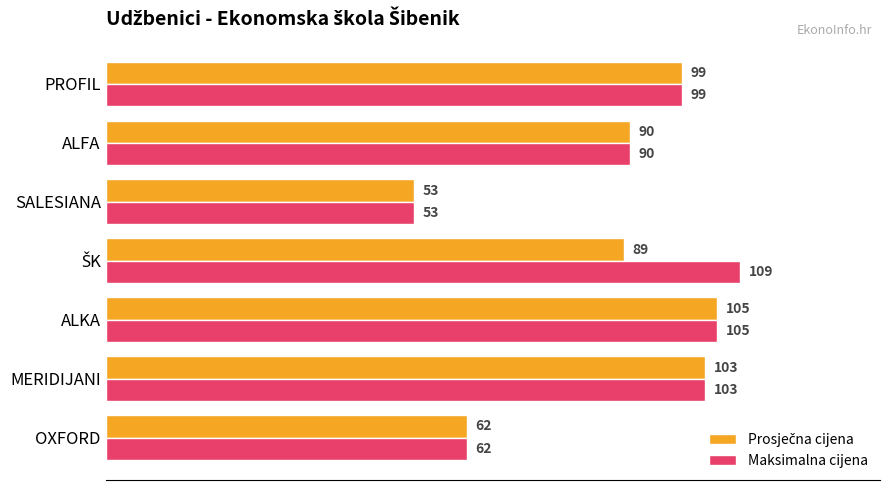

What is the minimum value for Maksimalna cijena?

53